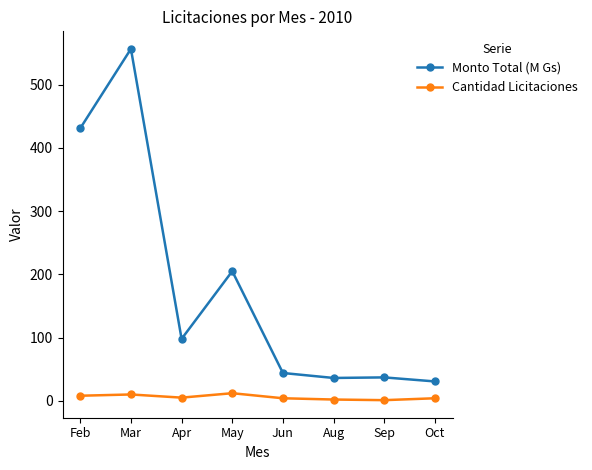

What are all the series names shown in the legend?

Monto Total (M Gs), Cantidad Licitaciones